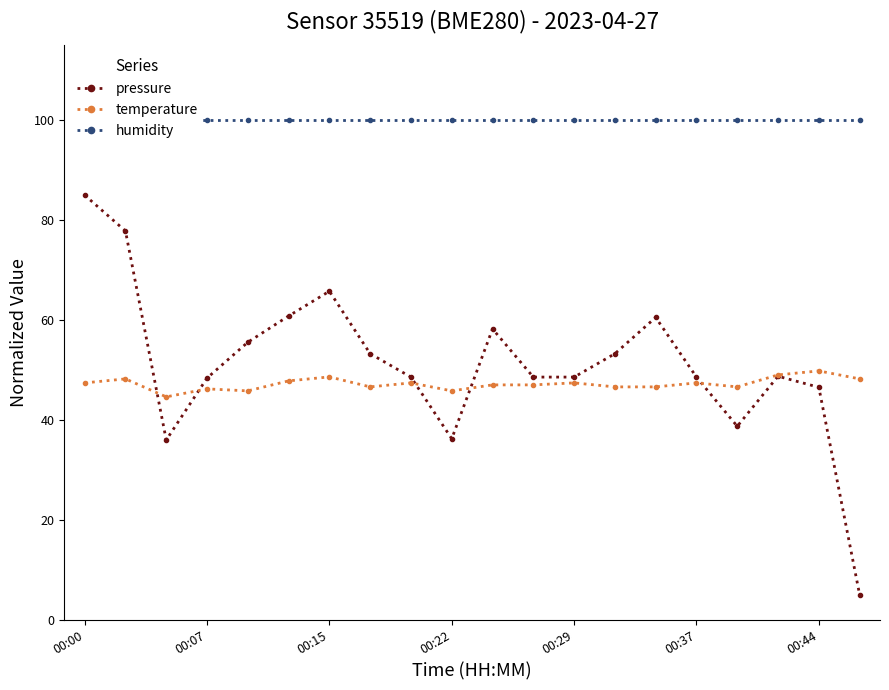

What is the maximum value for pressure?

85.0